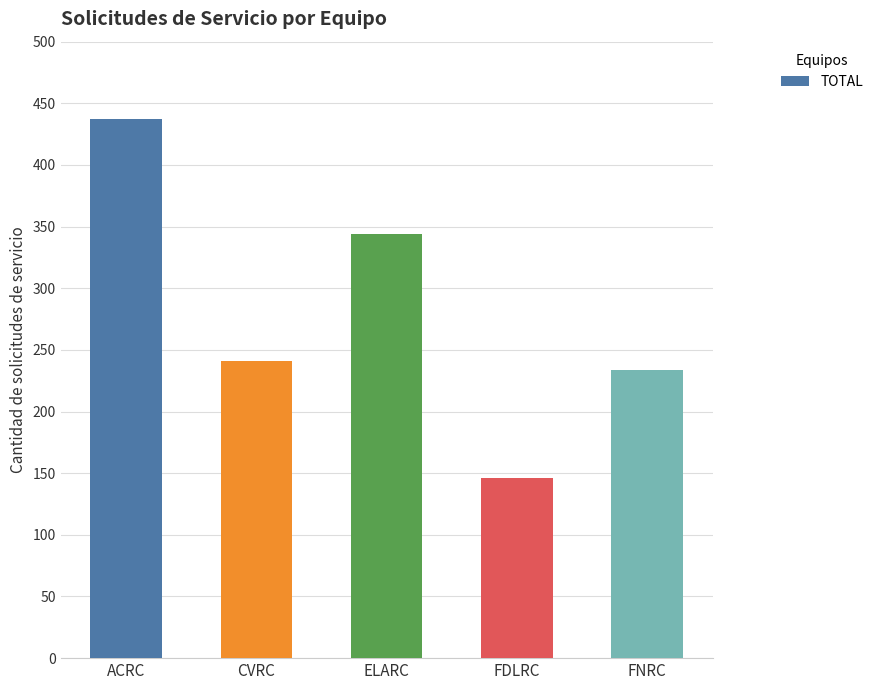

What position from the right is CVRC?

4